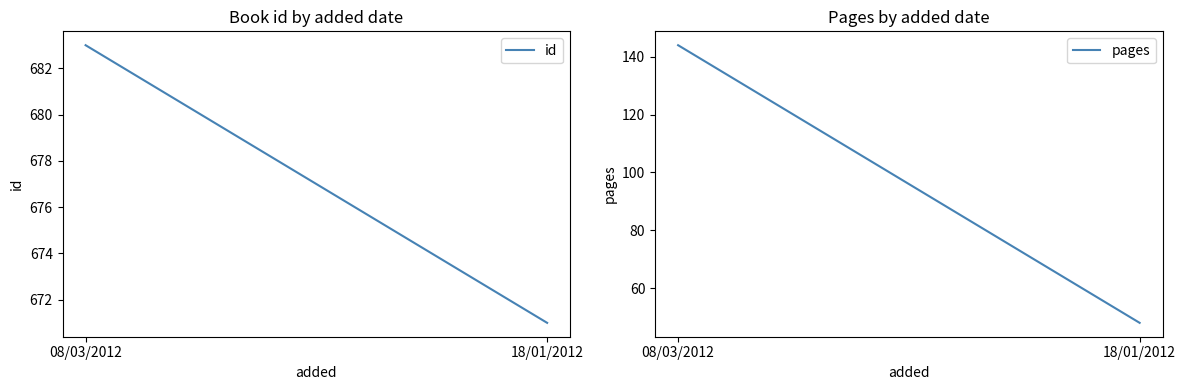

What is the maximum value for pages?

144